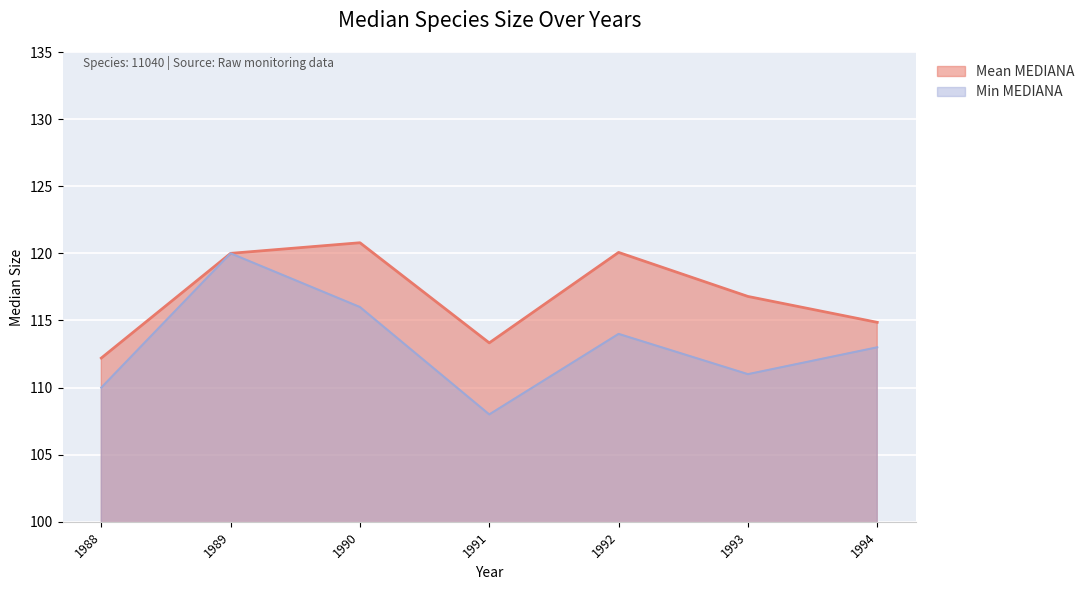

What is the average value of the Min MEDIANA series?

113.1